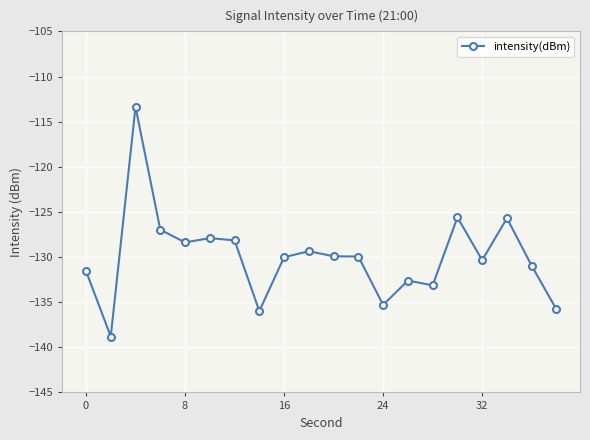

What is the smallest value displayed?

-138.8